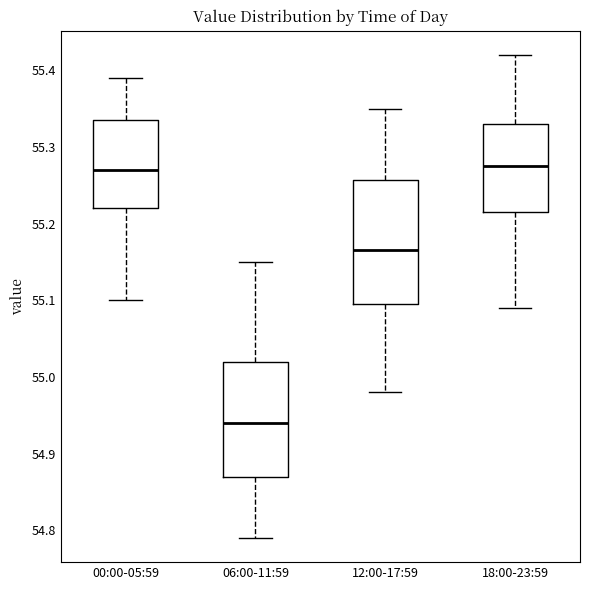

Where is the upper edge of the box for 00:00-05:59 on the y-axis? The values are not printed on the chart, so give them approximately, as read against the axis.

55.34